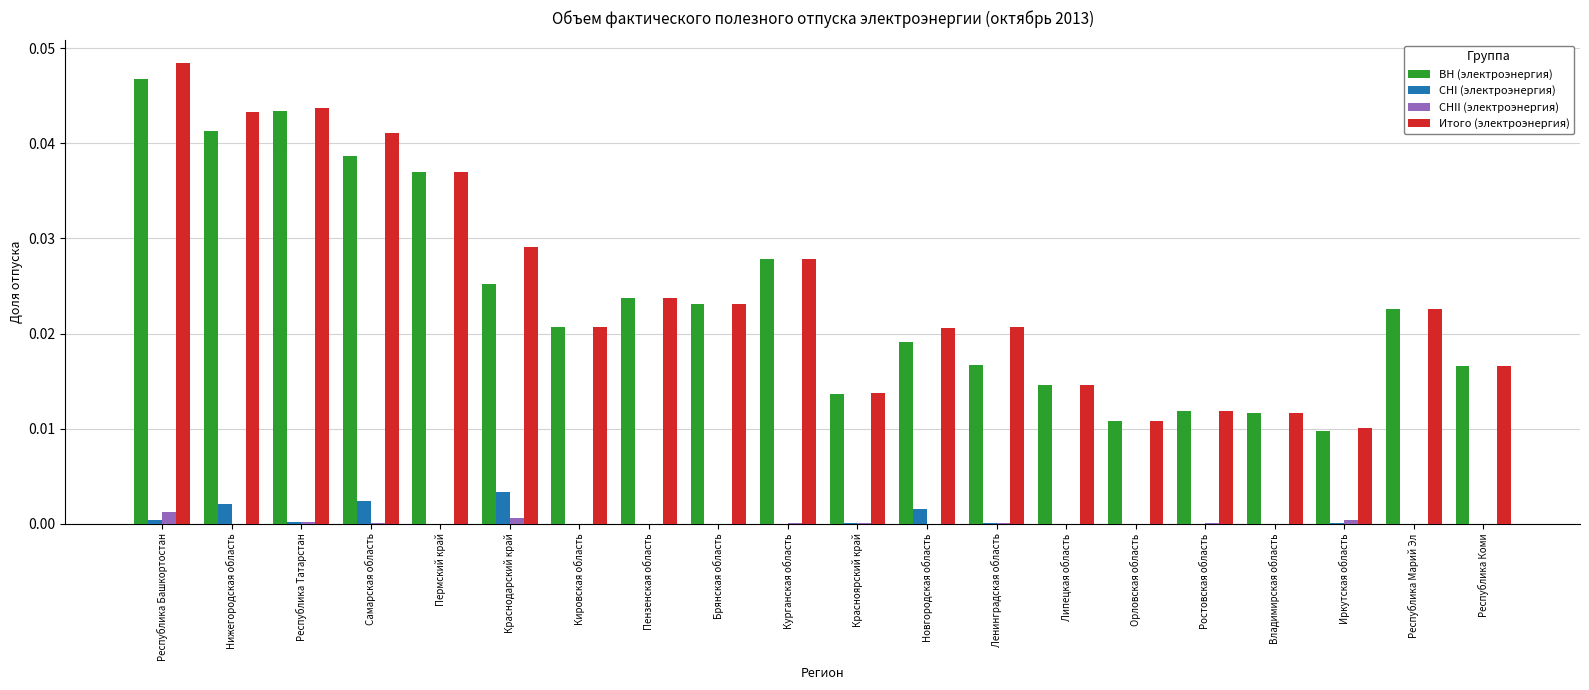

The value of Итого (электроэнергия) at Самарская область is 0.1. True or false?

False